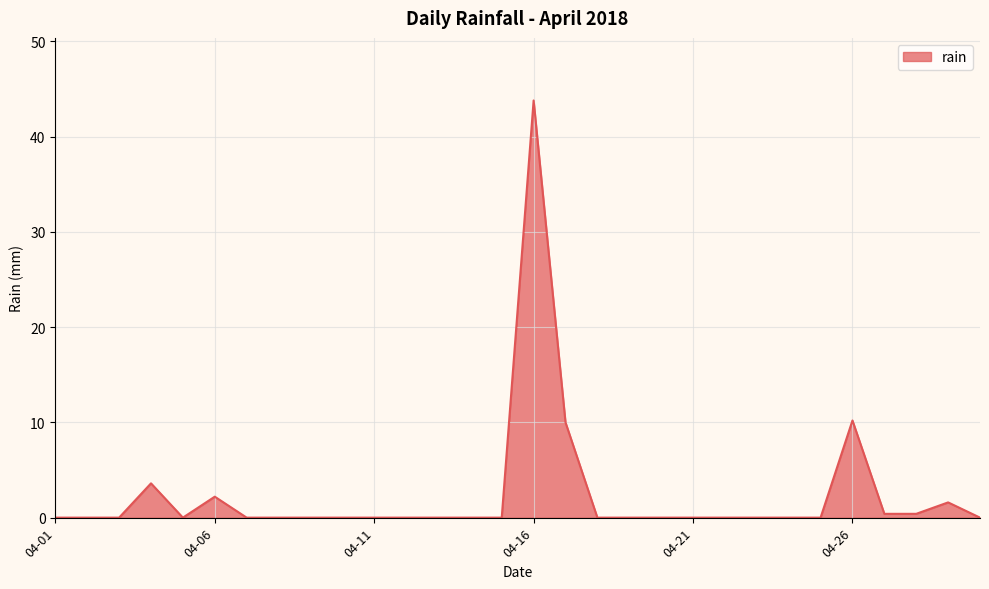

What is the difference between the maximum and minimum values?

43.8